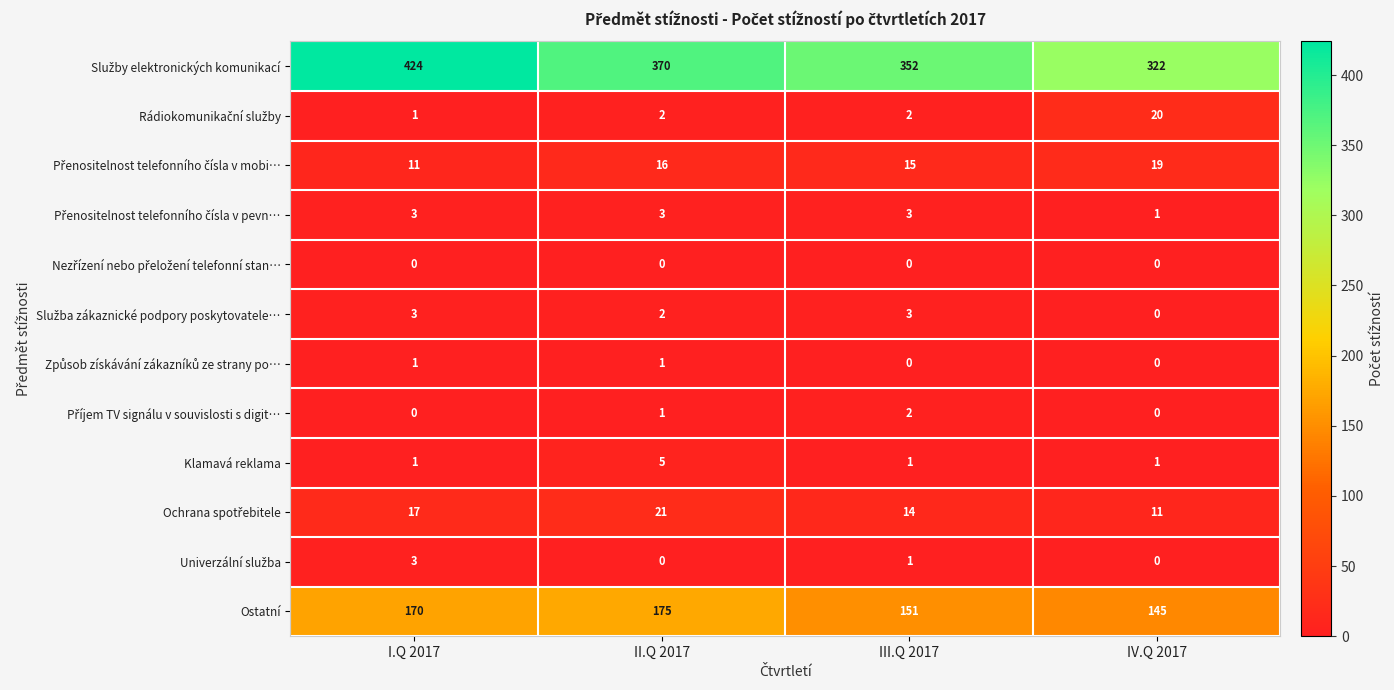

Count the number of categories in the chart.

4